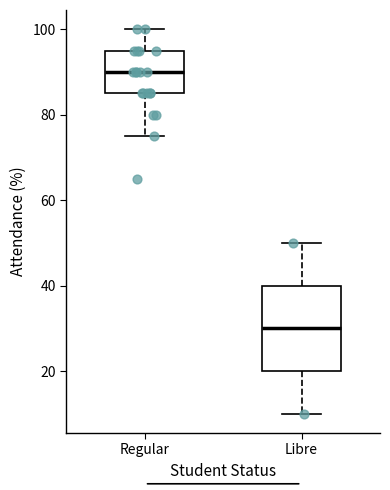

Comparing the boxes themselves (not the whiskers), which one is the tallest?

Libre